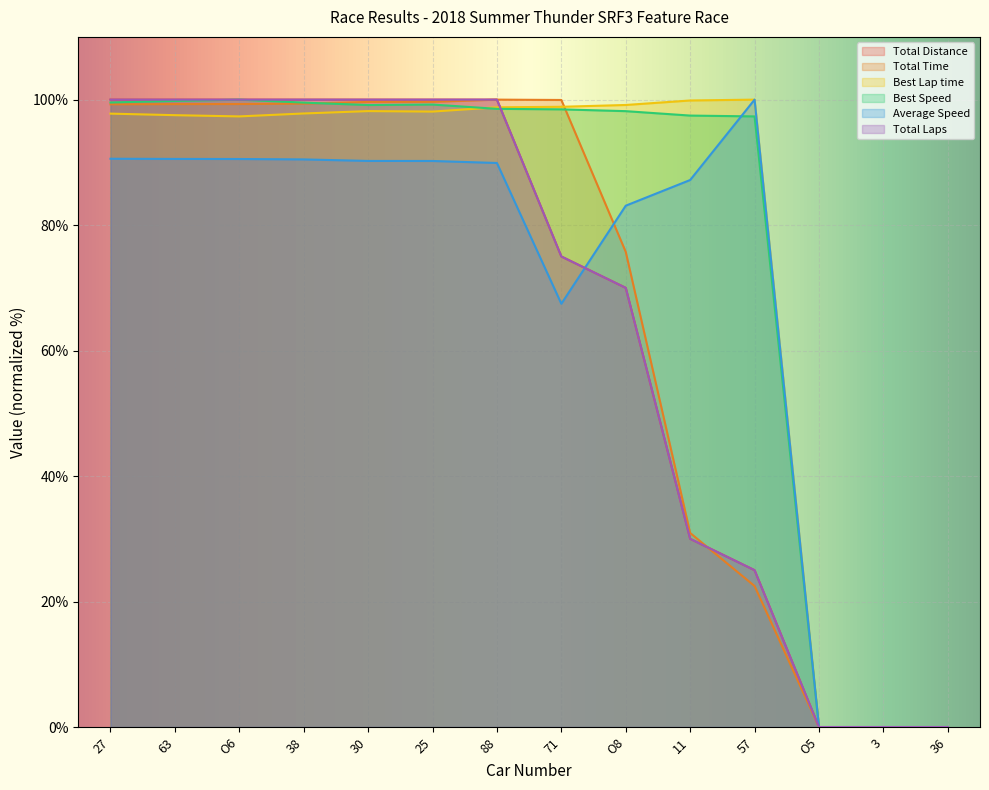

How many data points in Average Speed are above 90?

7